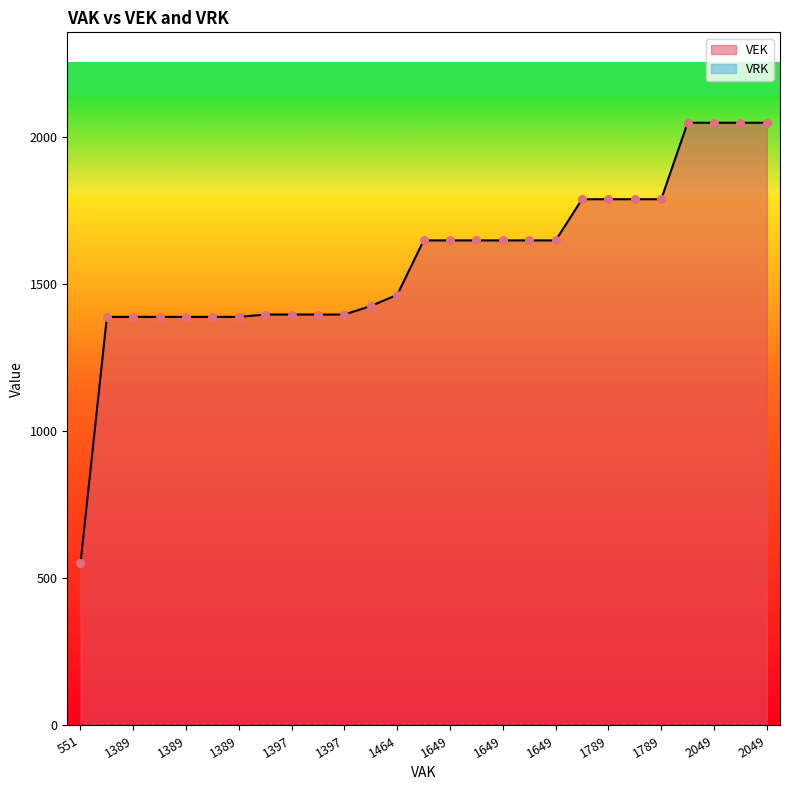

Which series reaches the maximum Y coordinate?

VEK